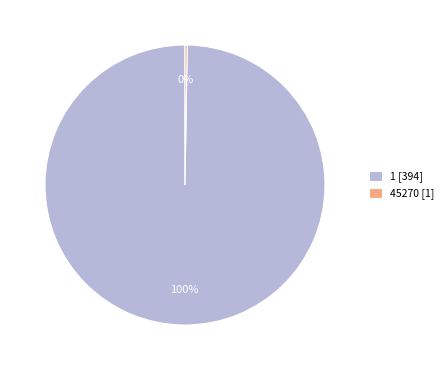

What percentage is the 1 [394] slice, to the nearest percent?

100%